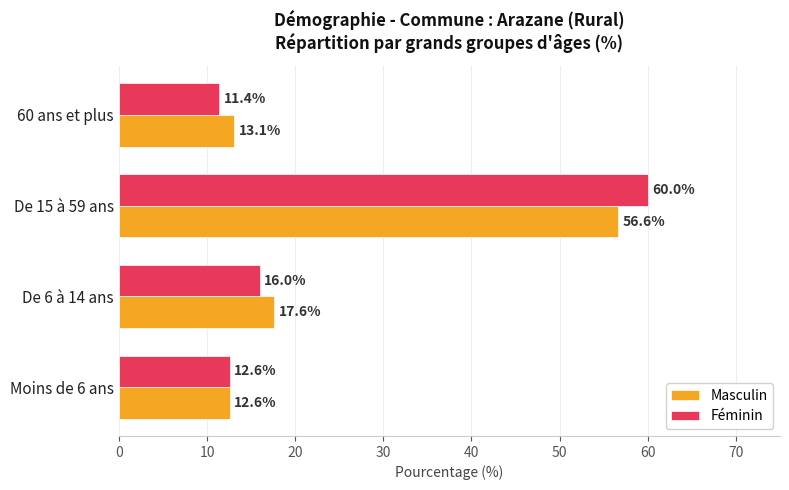

List the series in order of their peak value, highest first.

Féminin, Masculin